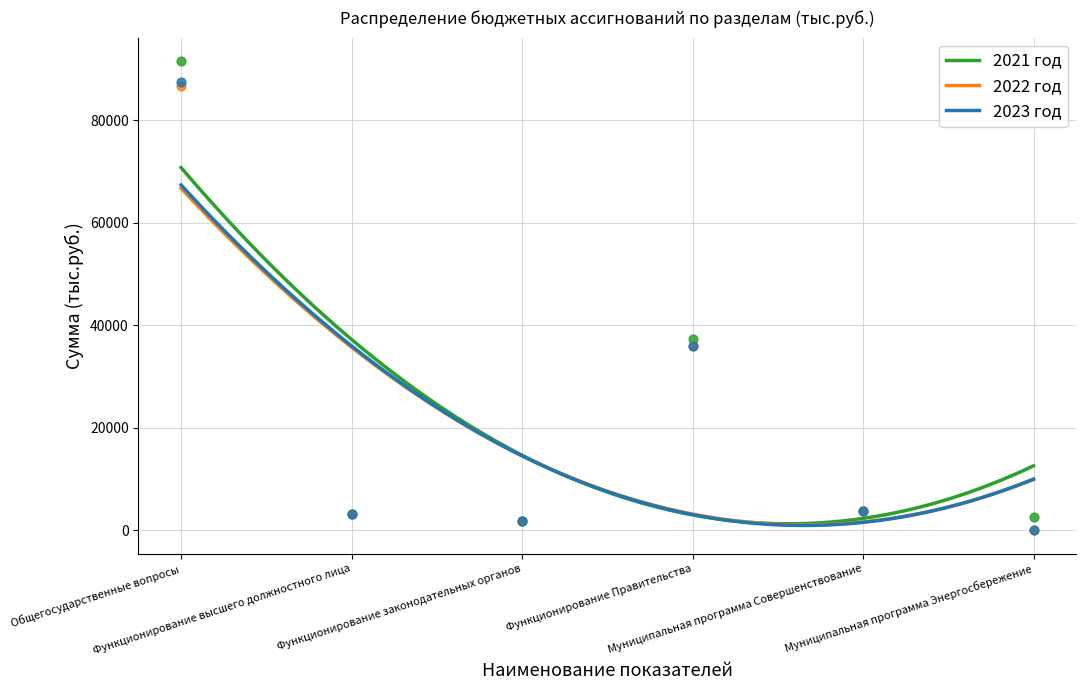

What are all the series names shown in the legend?

2021 год, 2022 год, 2023 год